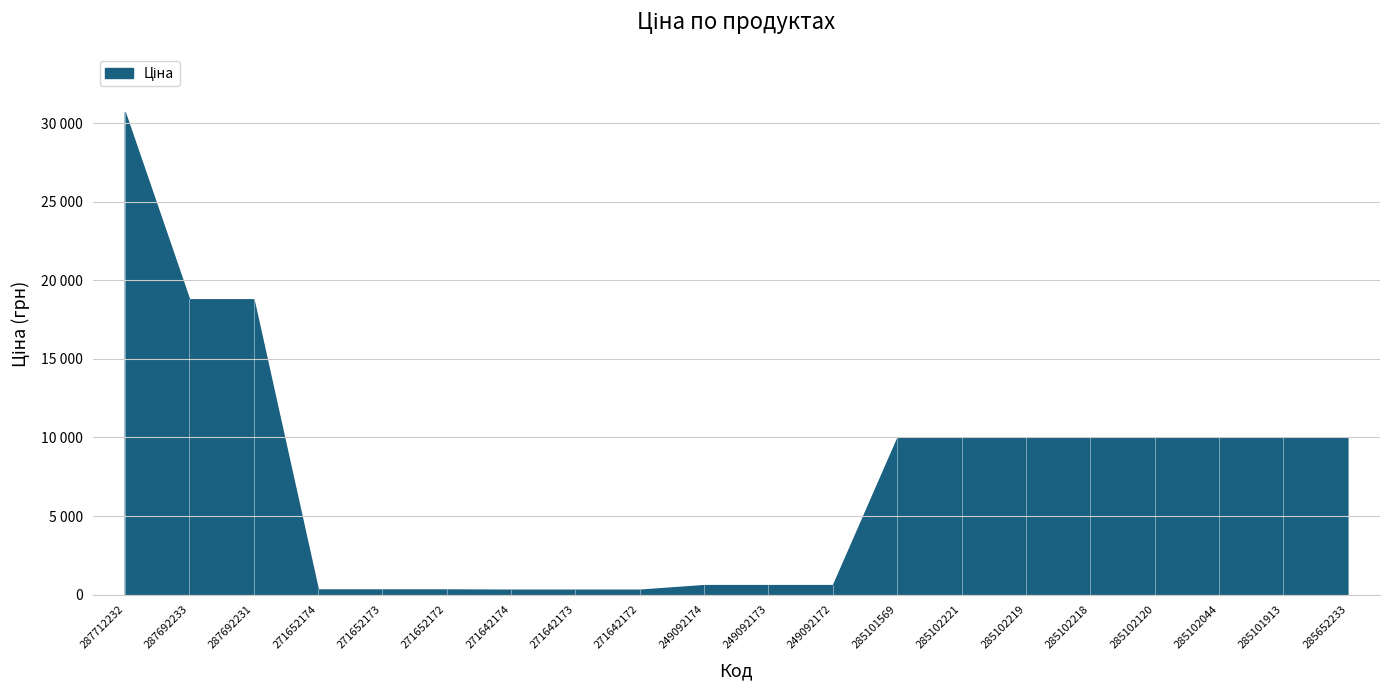

Reading left to right, extract all data points from this chart.

30717.1	18796.8	18796.8	324.8	324.8	324.8	310.3	310.3	310.3	603.7	603.7	603.7	9975.0	9975.0	9975.0	9975.0	9975.0	9975.0	9975.0	9975.0